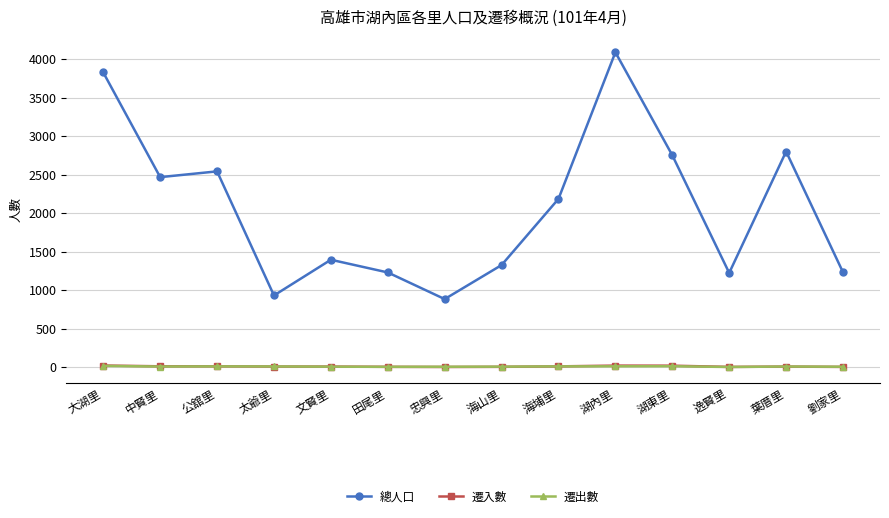

Does the chart display data point markers on the line(s)?

Yes